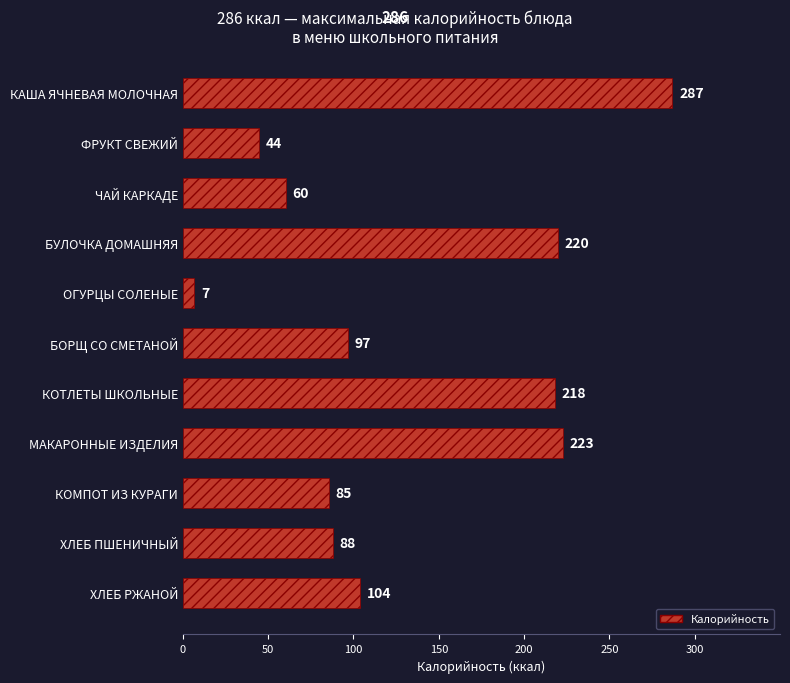

The value at ЧАЙ КАРКАДЕ is 35.4. True or false?

False